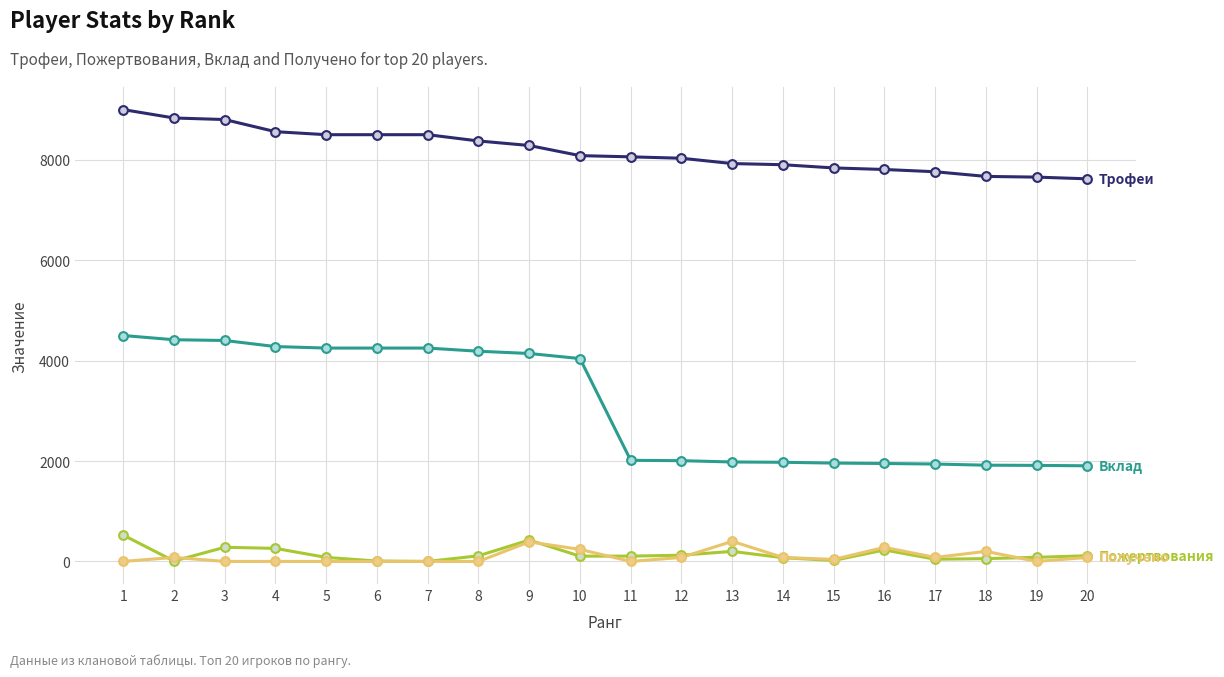

Does the chart have visible grid lines?

Yes